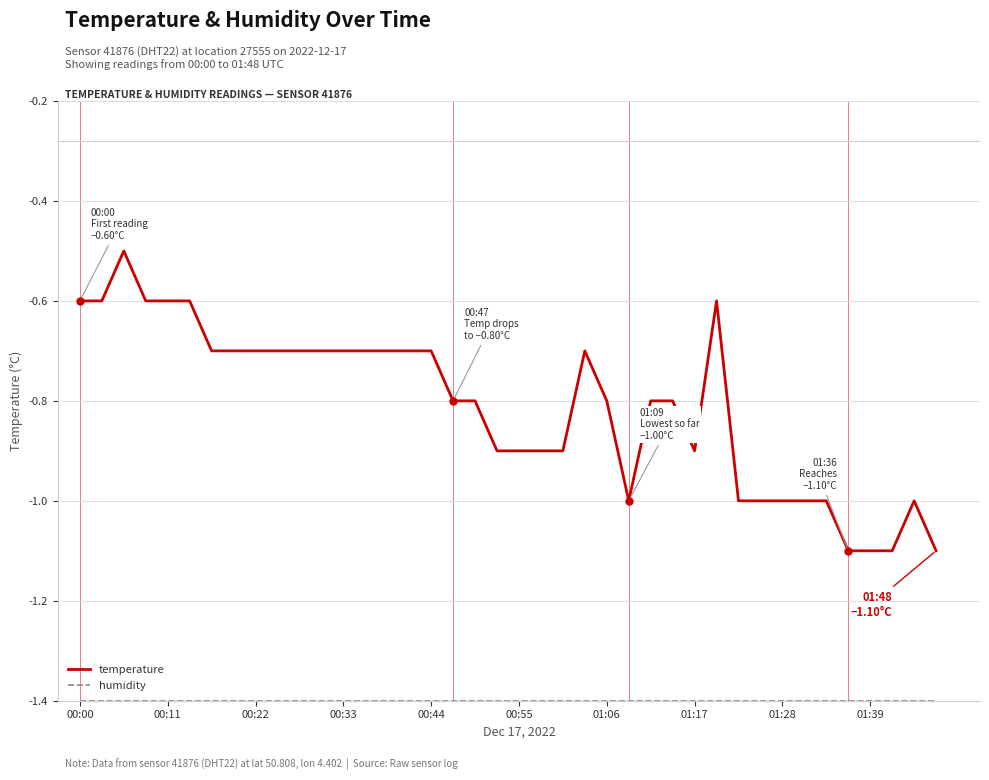

Which series has the largest range (max minus min)?

temperature